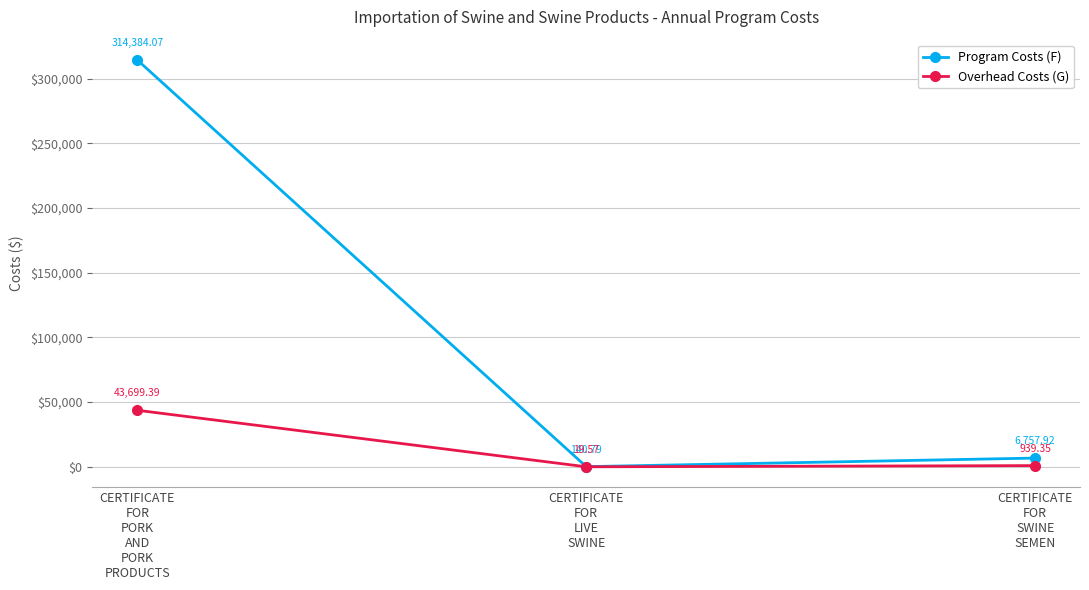

What is the total value across all series at CERTIFICATE
FOR
LIVE
SWINE?

160.4